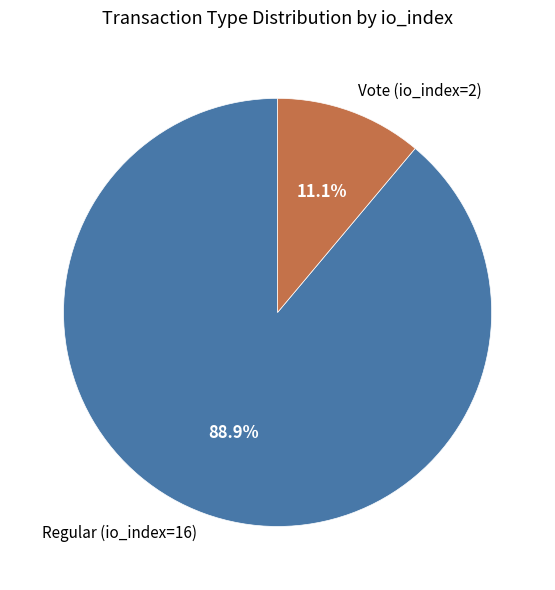

Rank the categories by value from highest to lowest.

Regular (io_index=16), Vote (io_index=2)